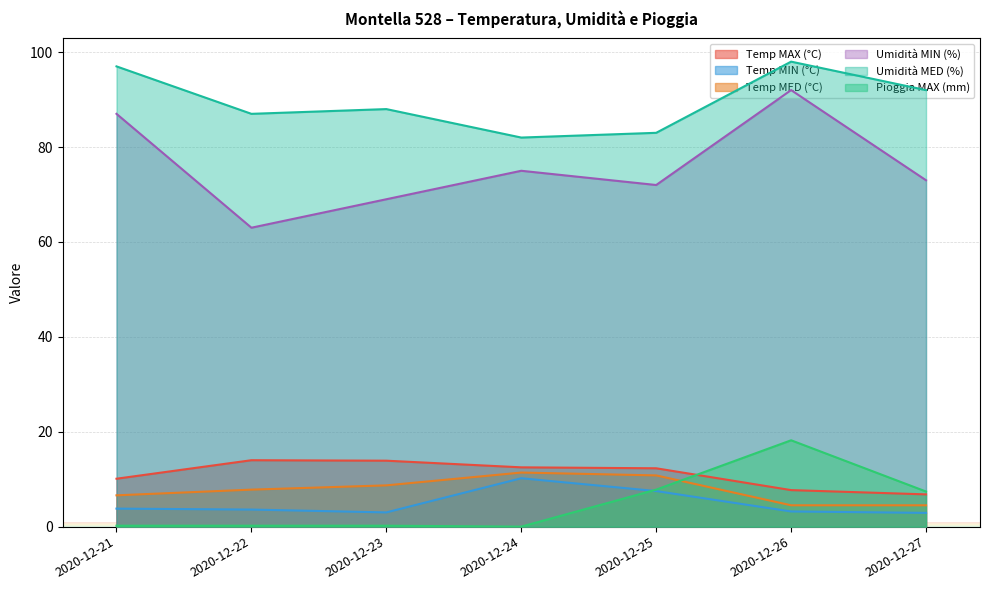

List the series in order of their peak value, lowest first.

Temp MIN (°C), Temp MED (°C), Temp MAX (°C), Pioggia MAX (mm), Umidità MIN (%), Umidità MED (%)